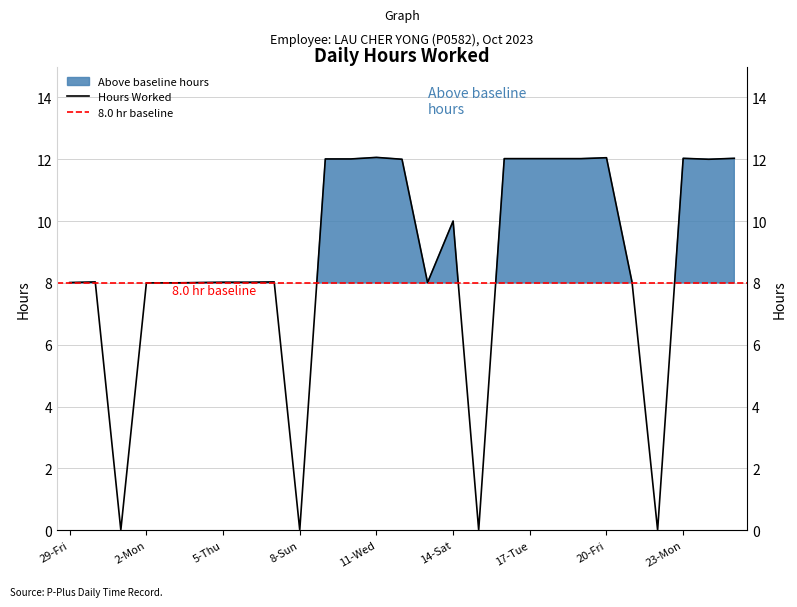

How many data points does each series have?

27